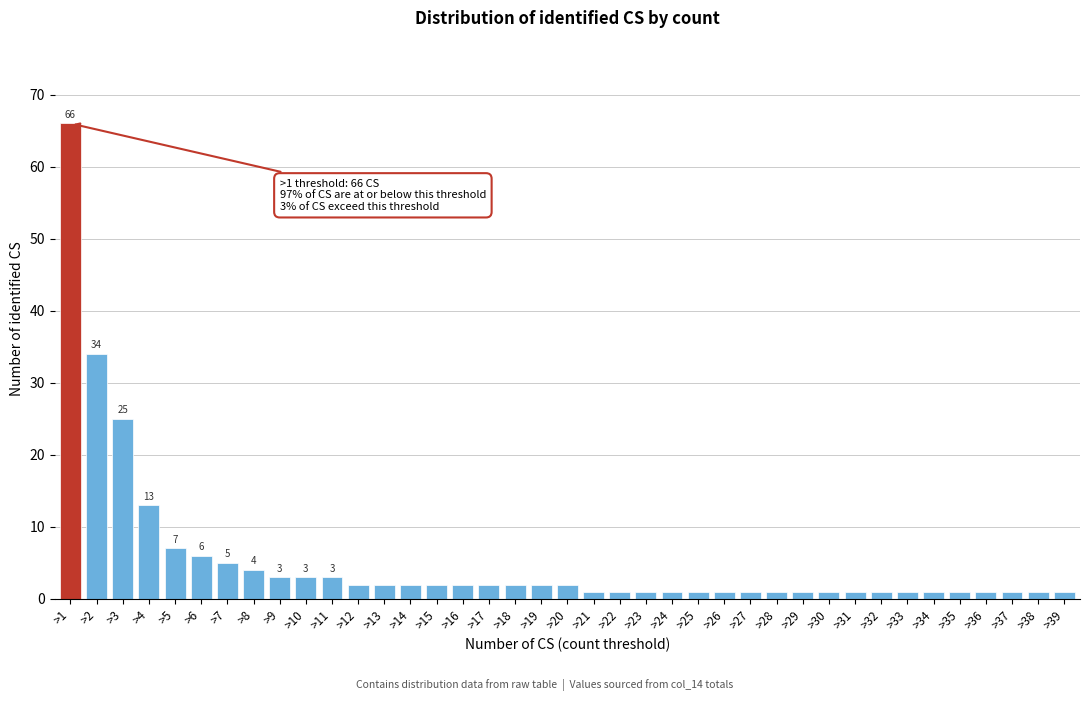

What is the average value?

5